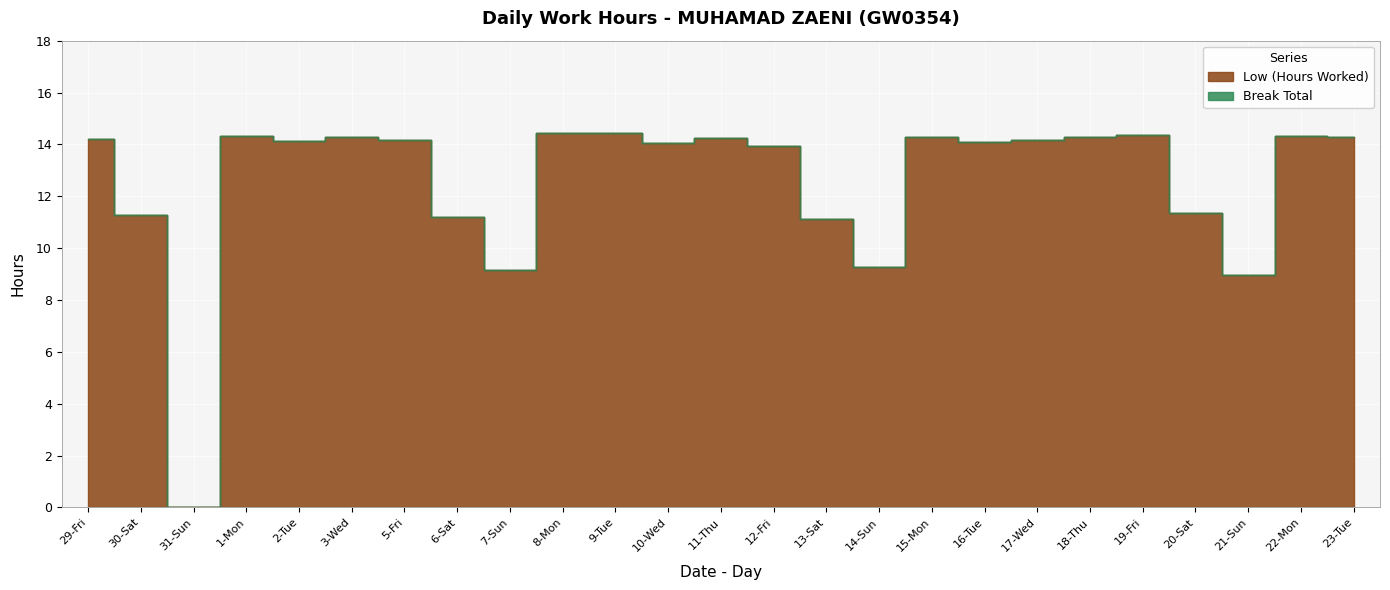

Reading right to left, extract all data points from this chart.

14.3	14.3	8.9	11.4	14.4	14.3	14.2	14.1	14.3	9.3	11.1	13.9	14.2	14.1	14.4	14.4	9.2	11.2	14.2	14.3	14.1	14.3	0.0	11.3	14.2